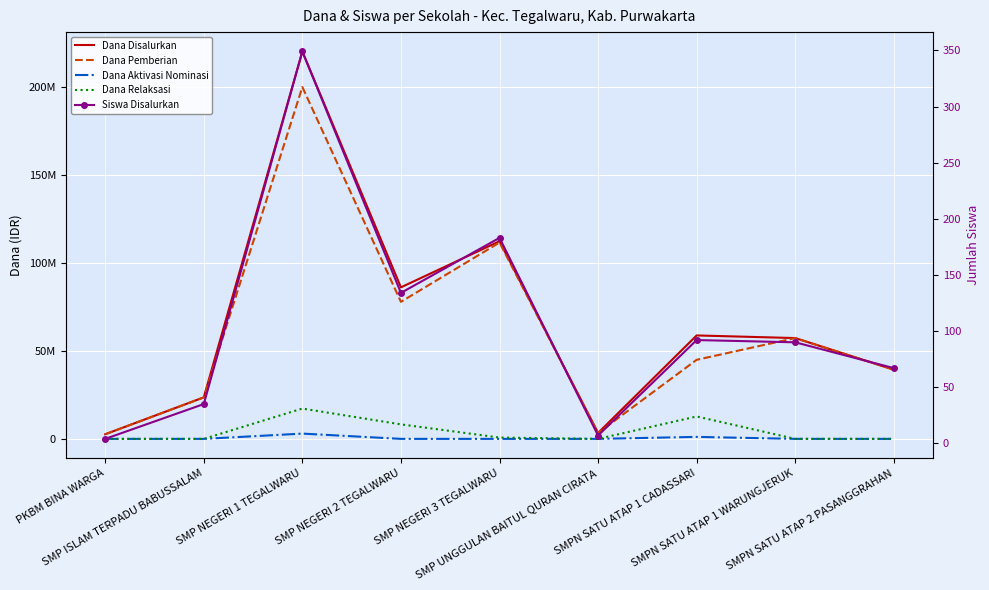

What is the difference between the second highest and second lowest values in the Dana Aktivasi Nominasi series?

1125000